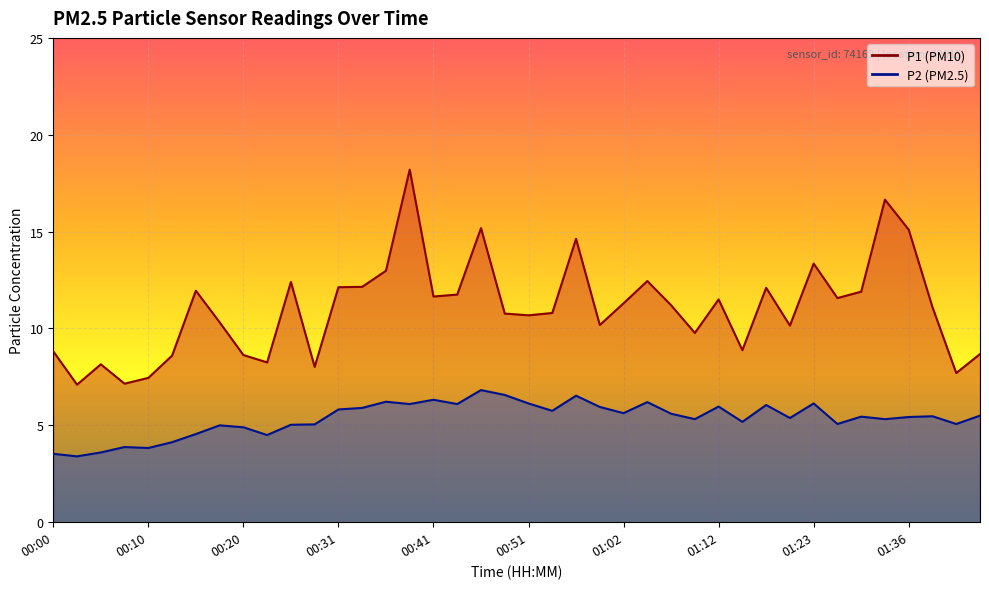

What is the label of the 5th point from the right?

01:33